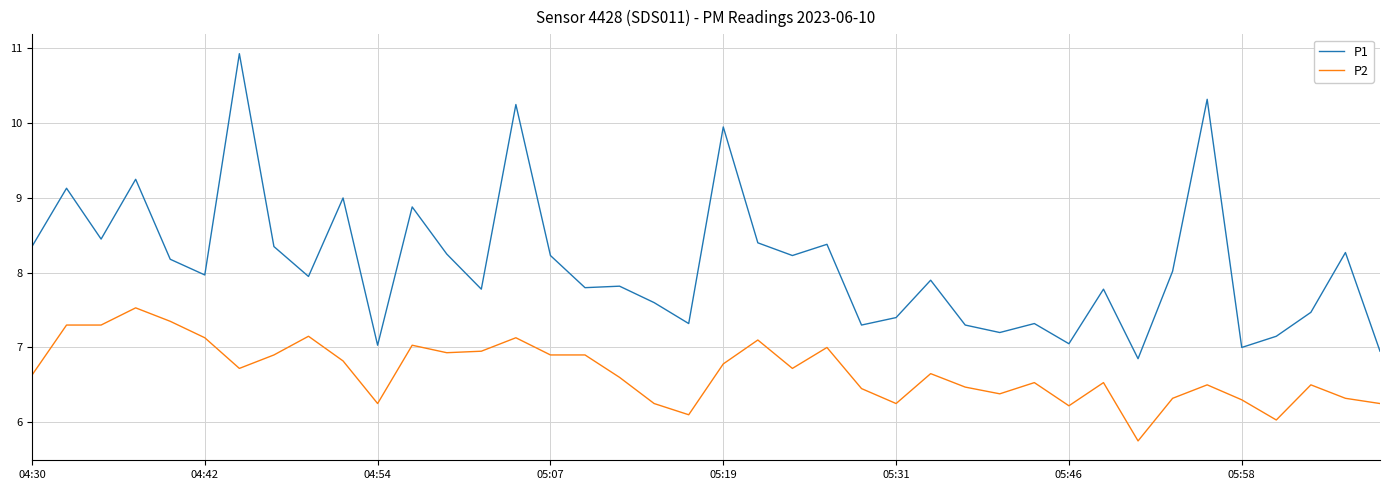

What is the lowest value of the P2 series?

5.8